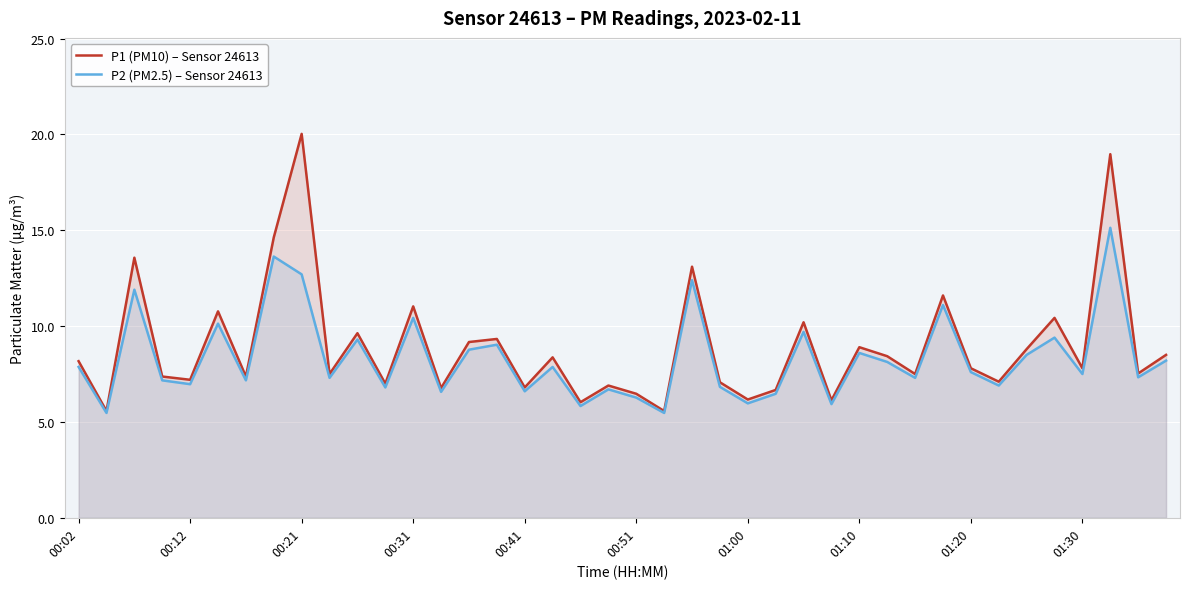

True or false: P2 (PM2.5) – Sensor 24613 has more than 2 interior local peaks.

True